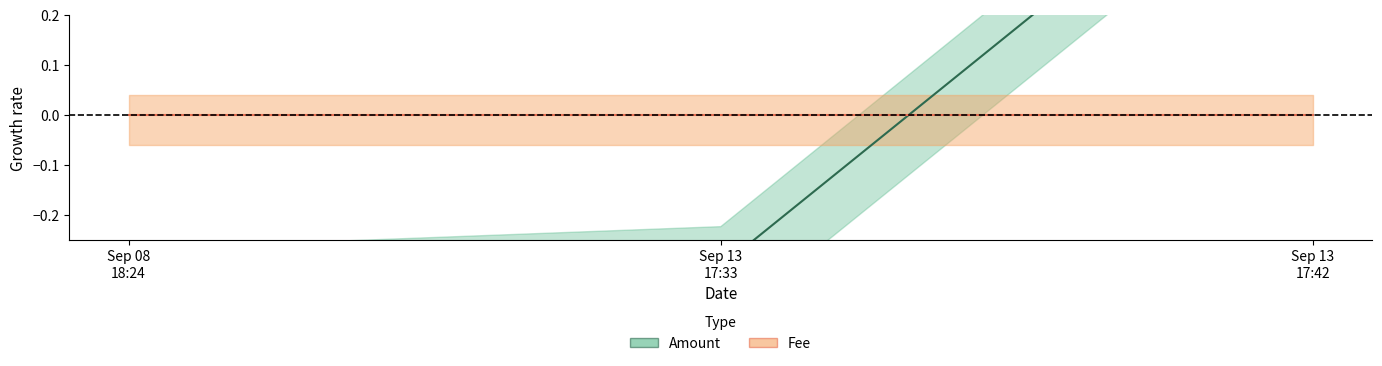

List the series in order of their peak value, lowest first.

Fee, Amount